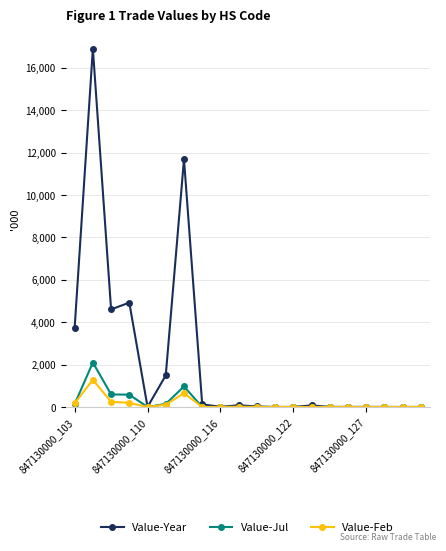

What is the maximum value for Value-Feb?

1285.8